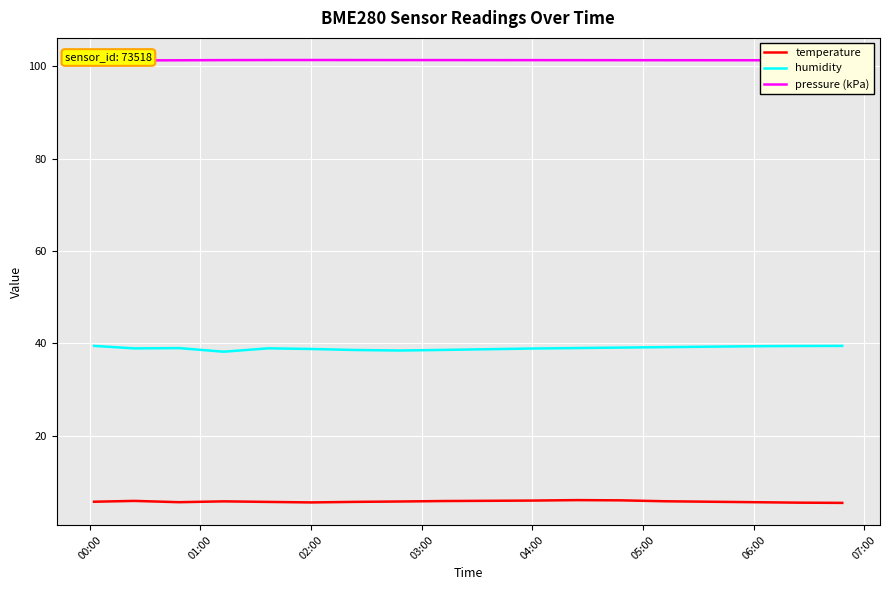

True or false: humidity and temperature intersect in this chart.

False